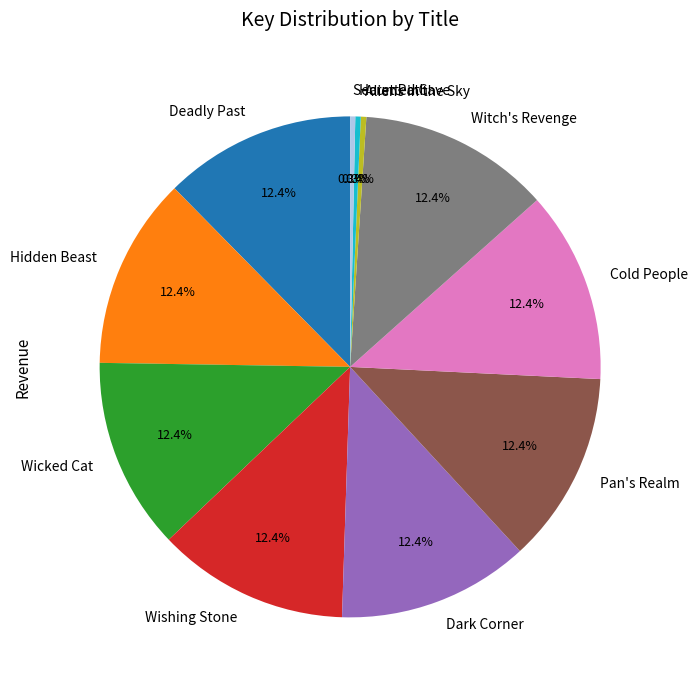

Between Wicked Cat and Aliens in the Sky, which is larger?

Wicked Cat